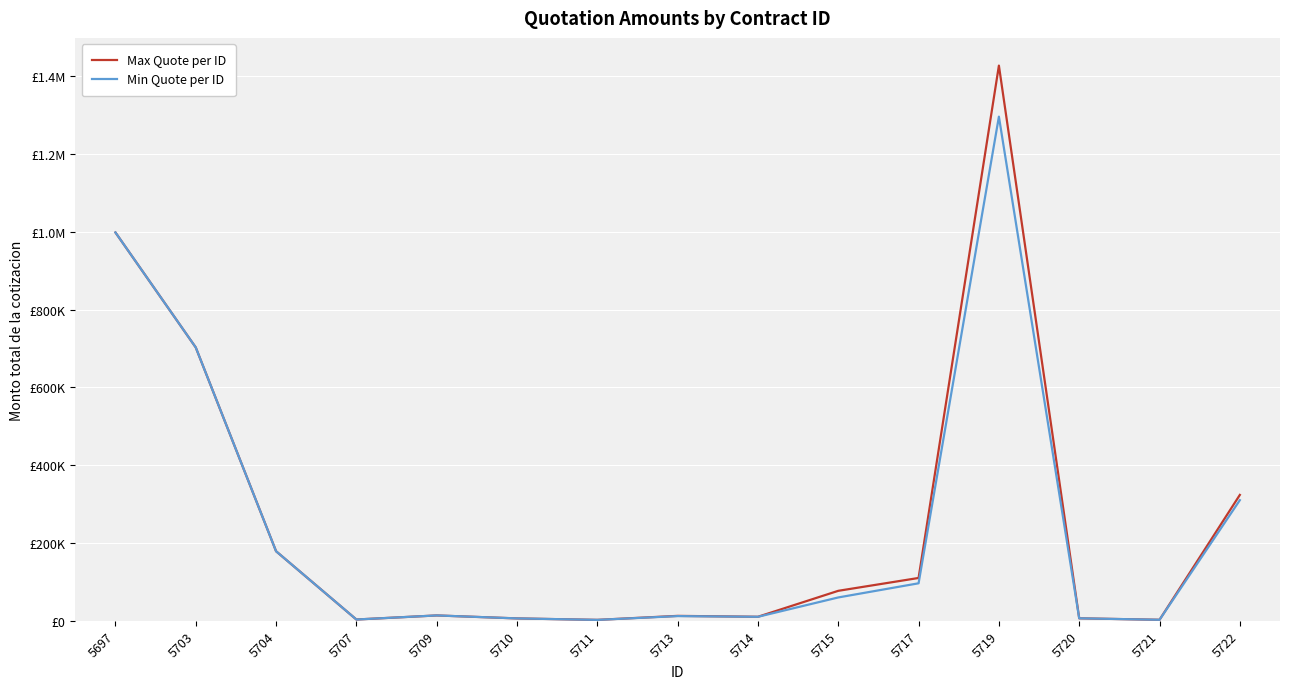

Which series has the largest total across all categories?

Max Quote per ID